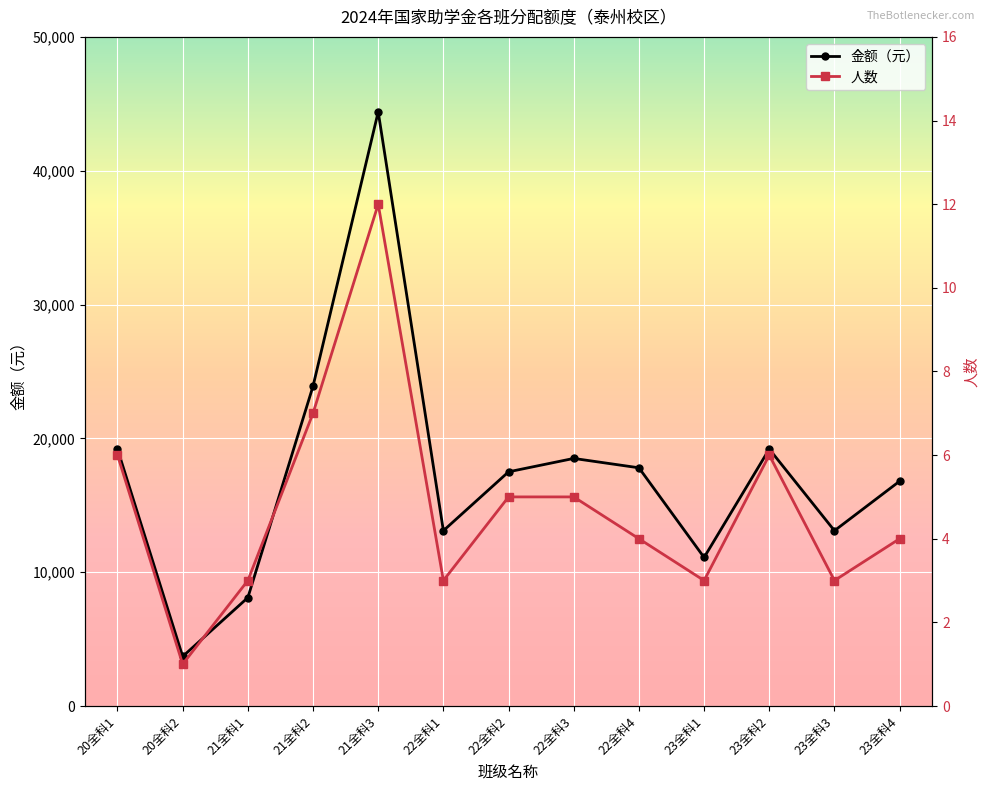

Reading left to right, transcribe all the data shown in this chart.

金额（元）: 20全科1=19200	20全科2=3700	21全科1=8100	21全科2=23900	21全科3=44400	22全科1=13100	22全科2=17500	22全科3=18500	22全科4=17800	23全科1=11100	23全科2=19200	23全科3=13100	23全科4=16800
人数: 20全科1=6	20全科2=1	21全科1=3	21全科2=7	21全科3=12	22全科1=3	22全科2=5	22全科3=5	22全科4=4	23全科1=3	23全科2=6	23全科3=3	23全科4=4